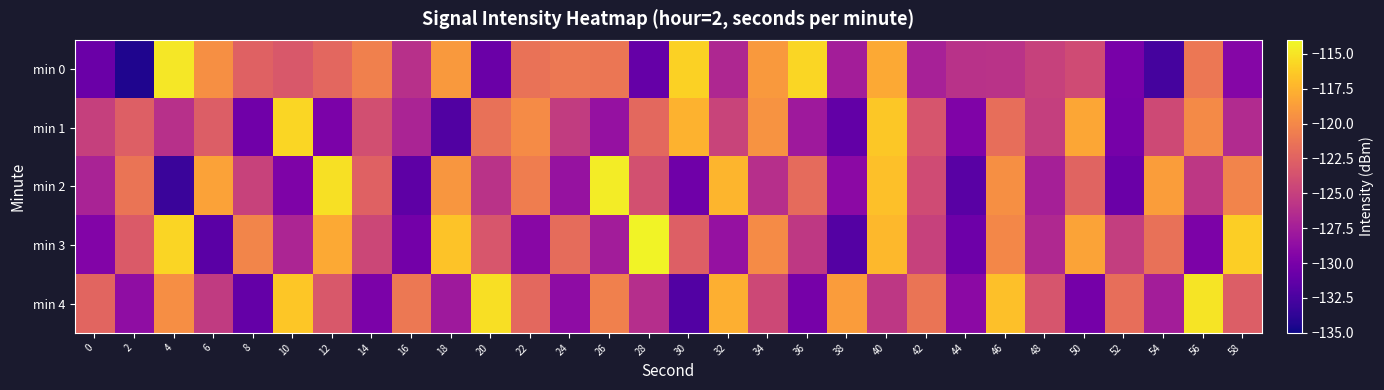

Reading left to right, list all the values displayed in this chart.

min 0: 0=-130.8	2=-134.4	4=-114.9	6=-119.5	8=-122.6	10=-123.2	12=-122.2	14=-120.6	16=-126.1	18=-118.9	20=-130.8	22=-121.4	24=-121.0	26=-121.2	28=-131.0	30=-115.9	32=-126.8	34=-118.9	36=-115.7	38=-127.5	40=-118.0	42=-127.3	44=-126.0	46=-125.9	48=-124.9	50=-124.1	52=-130.0	54=-132.6	56=-121.1	58=-129.3
min 1: 0=-124.9	2=-122.7	4=-126.1	6=-122.8	8=-130.5	10=-115.7	12=-129.8	14=-123.9	16=-127.0	18=-132.1	20=-121.5	22=-119.8	24=-125.3	26=-128.4	28=-122.1	30=-117.6	32=-124.7	34=-119.3	36=-127.8	38=-131.2	40=-116.4	42=-123.5	44=-129.6	46=-121.7	48=-125.0	50=-118.2	52=-130.1	54=-124.3	56=-119.9	58=-126.5
min 2: 0=-127.1	2=-121.3	4=-133.2	6=-118.5	8=-124.8	10=-129.7	12=-115.2	14=-122.6	16=-131.4	18=-119.1	20=-125.9	22=-120.7	24=-128.3	26=-114.6	28=-123.8	30=-130.5	32=-117.4	34=-126.2	36=-121.9	38=-129.0	40=-116.8	42=-124.1	44=-131.7	46=-119.5	48=-127.3	50=-122.4	52=-130.8	54=-118.7	56=-125.6	58=-120.3
min 3: 0=-129.5	2=-123.1	4=-115.8	6=-131.6	8=-120.2	10=-126.9	12=-118.1	14=-124.5	16=-130.3	18=-116.7	20=-123.4	22=-129.1	24=-121.8	26=-127.6	28=-114.3	30=-122.7	32=-128.4	34=-119.8	36=-125.5	38=-131.9	40=-117.2	42=-124.9	44=-130.6	46=-120.0	48=-126.7	50=-118.4	52=-125.1	54=-121.5	56=-129.8	58=-116.1
min 4: 0=-122.3	2=-128.7	4=-119.6	6=-125.4	8=-131.1	10=-116.5	12=-123.2	14=-129.9	16=-121.0	18=-127.8	20=-115.3	22=-122.1	24=-128.8	26=-120.5	28=-126.3	30=-132.0	32=-117.7	34=-124.4	36=-130.1	38=-118.8	40=-125.6	42=-121.3	44=-129.0	46=-116.8	48=-123.5	50=-130.2	52=-121.7	54=-127.5	56=-115.0	58=-122.8